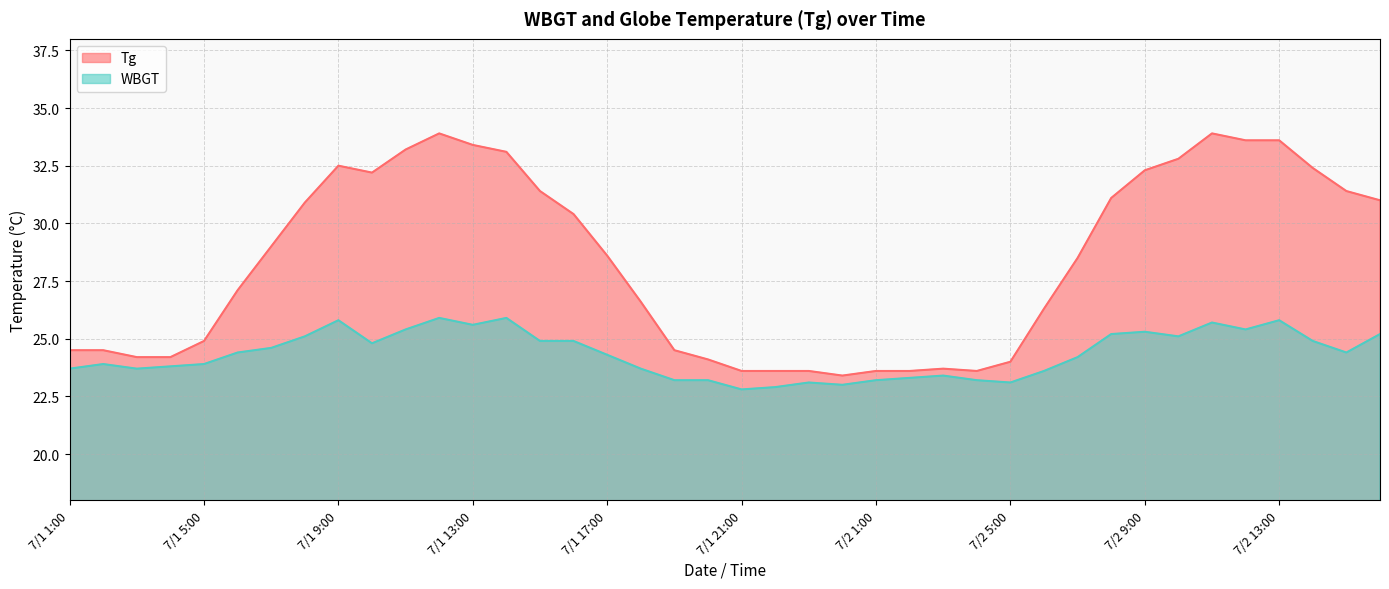

Reading left to right, list all the values displayed in this chart.

Tg: 7/1 1:00=24.5	7/1 2:00=24.5	7/1 3:00=24.2	7/1 4:00=24.2	7/1 5:00=24.9	7/1 6:00=27.1	7/1 7:00=29.0	7/1 8:00=30.9	7/1 9:00=32.5	7/1 10:00=32.2	7/1 11:00=33.2	7/1 12:00=33.9	7/1 13:00=33.4	7/1 14:00=33.1	7/1 15:00=31.4	7/1 16:00=30.4	7/1 17:00=28.6	7/1 18:00=26.6	7/1 19:00=24.5	7/1 20:00=24.1	7/1 21:00=23.6	7/1 22:00=23.6	7/1 23:00=23.6	7/1 24:00=23.4	7/2 1:00=23.6	7/2 2:00=23.6	7/2 3:00=23.7	7/2 4:00=23.6	7/2 5:00=24.0	7/2 6:00=26.3	7/2 7:00=28.5	7/2 8:00=31.1	7/2 9:00=32.3	7/2 10:00=32.8	7/2 11:00=33.9	7/2 12:00=33.6	7/2 13:00=33.6	7/2 14:00=32.4	7/2 15:00=31.4	7/2 16:00=31.0
WBGT: 7/1 1:00=23.7	7/1 2:00=23.9	7/1 3:00=23.7	7/1 4:00=23.8	7/1 5:00=23.9	7/1 6:00=24.4	7/1 7:00=24.6	7/1 8:00=25.1	7/1 9:00=25.8	7/1 10:00=24.8	7/1 11:00=25.4	7/1 12:00=25.9	7/1 13:00=25.6	7/1 14:00=25.9	7/1 15:00=24.9	7/1 16:00=24.9	7/1 17:00=24.3	7/1 18:00=23.7	7/1 19:00=23.2	7/1 20:00=23.2	7/1 21:00=22.8	7/1 22:00=22.9	7/1 23:00=23.1	7/1 24:00=23.0	7/2 1:00=23.2	7/2 2:00=23.3	7/2 3:00=23.4	7/2 4:00=23.2	7/2 5:00=23.1	7/2 6:00=23.6	7/2 7:00=24.2	7/2 8:00=25.2	7/2 9:00=25.3	7/2 10:00=25.1	7/2 11:00=25.7	7/2 12:00=25.4	7/2 13:00=25.8	7/2 14:00=24.9	7/2 15:00=24.4	7/2 16:00=25.2